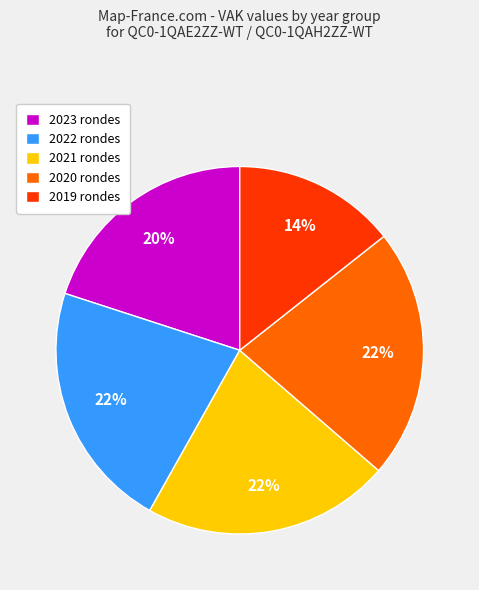

How many segments does this pie chart have?

5